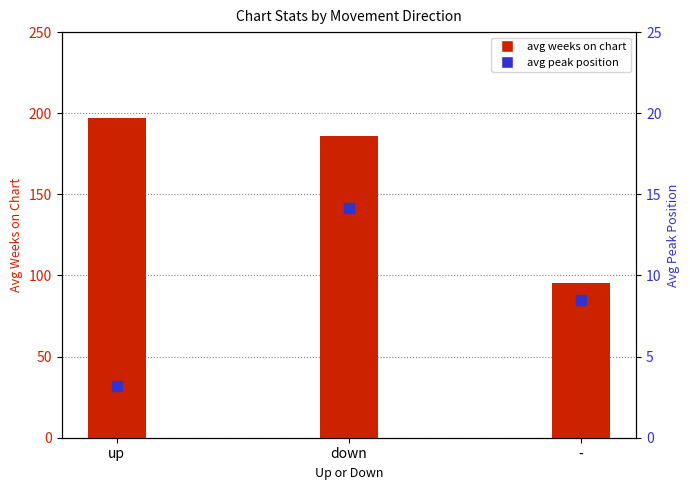

What are all the series names shown in the legend?

avg weeks on chart, avg peak position